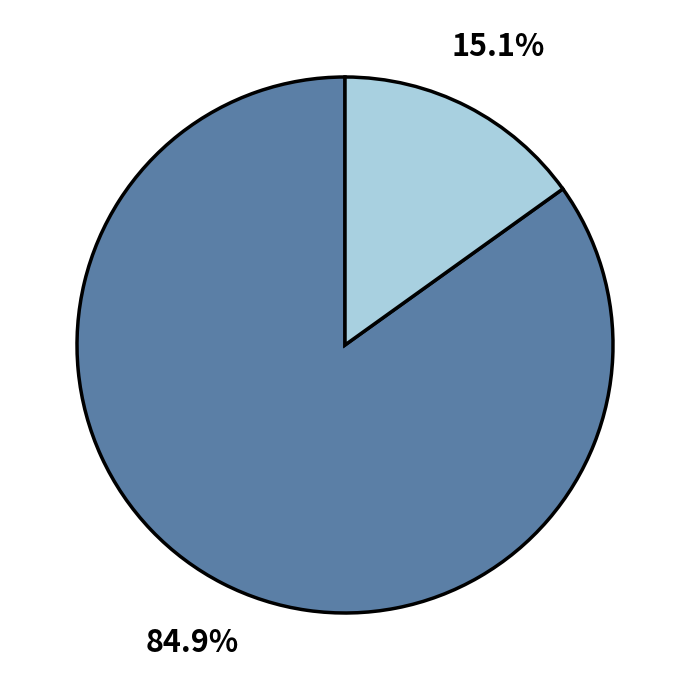

Does any single category account for the majority?

Yes